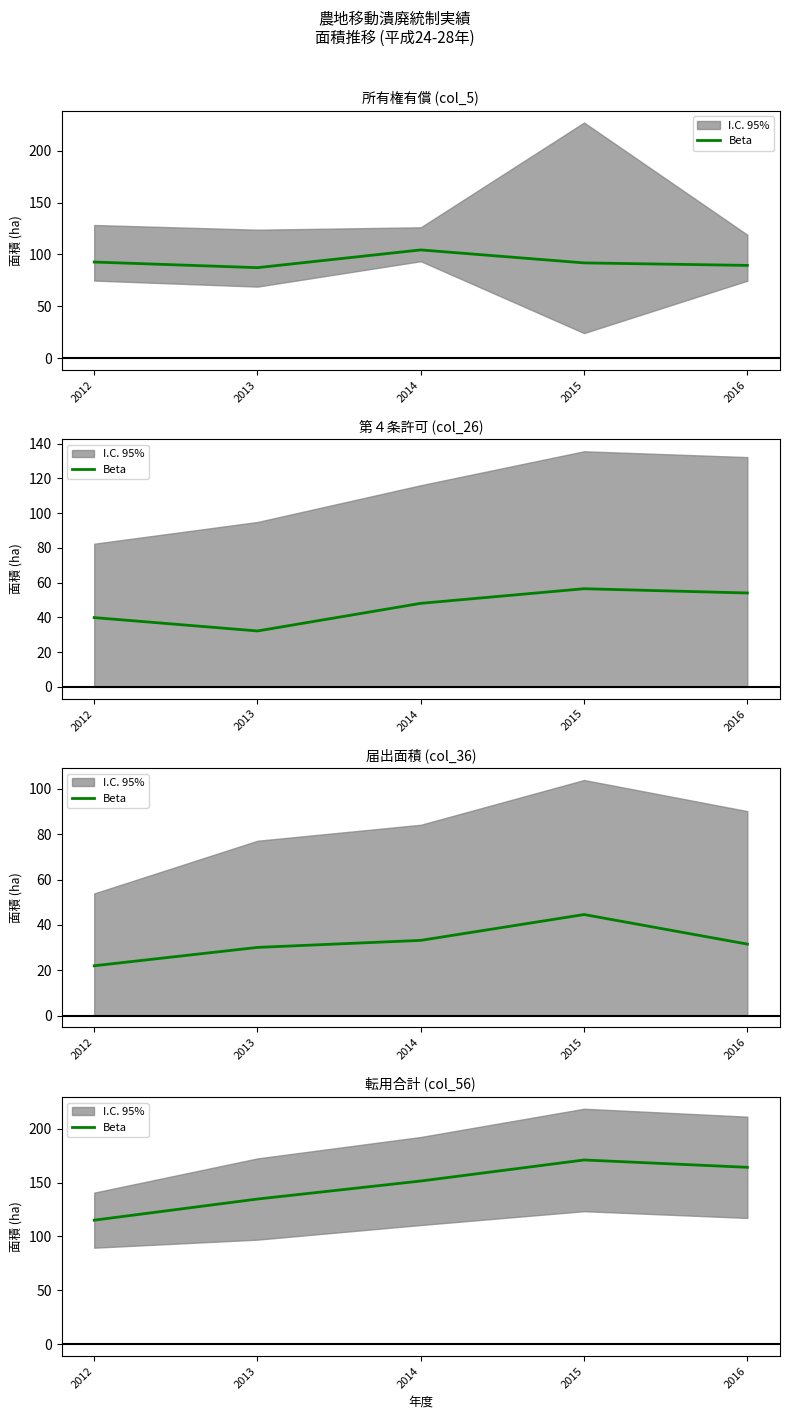

Which has a higher value, 2014 or 2013?

2014